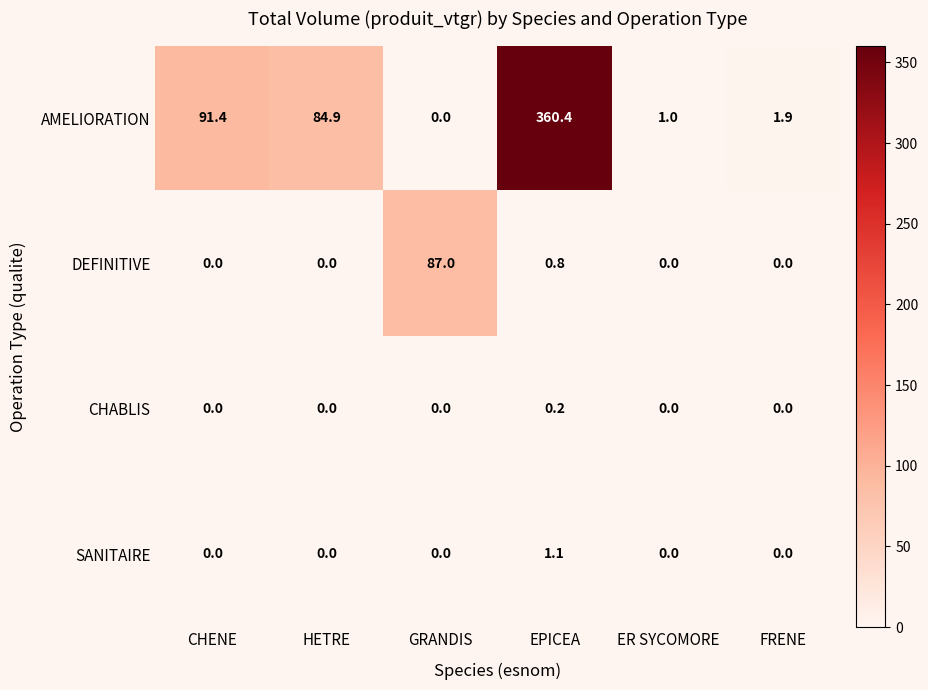

What is the spread (max minus min) of values at CHENE?

91.4